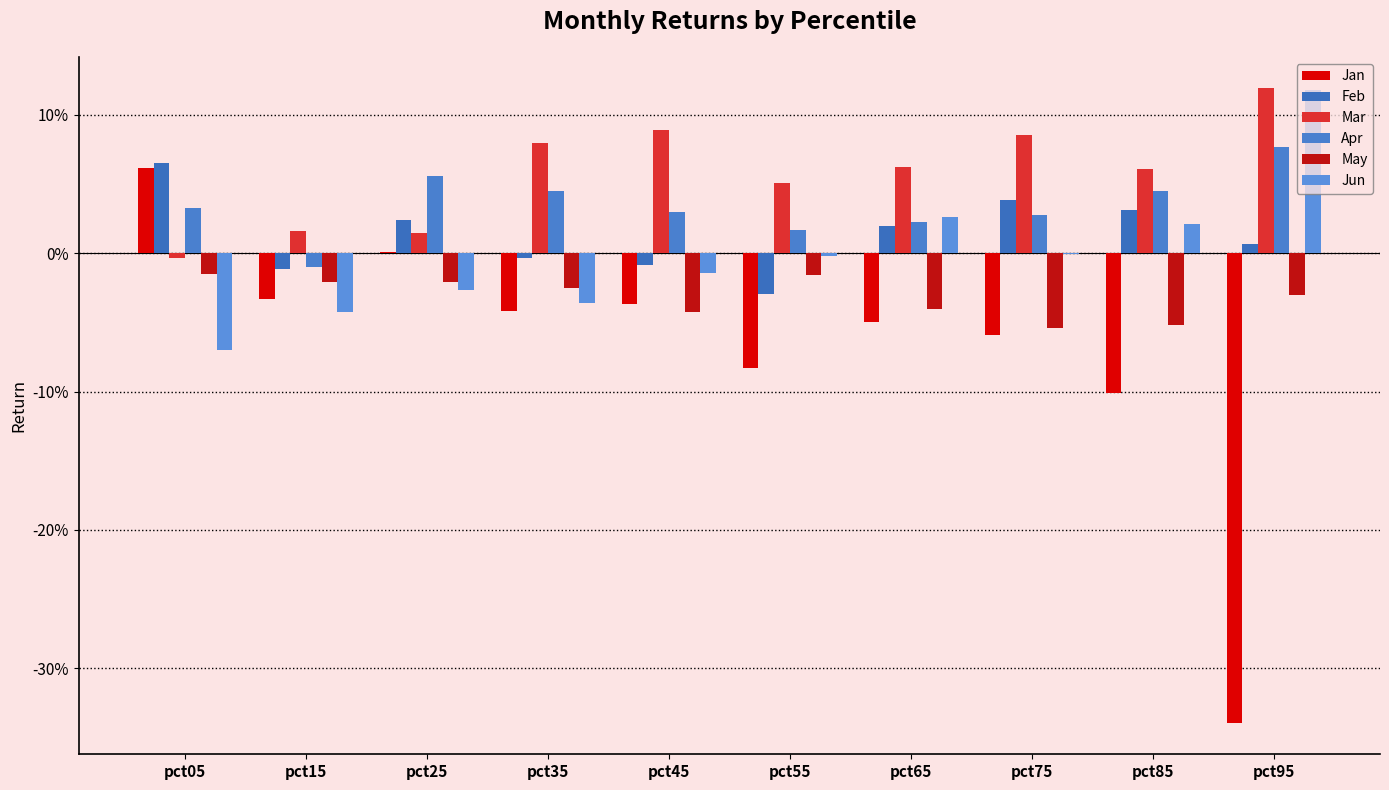

Are the bars grouped side by side (vs. stacked)?

Yes